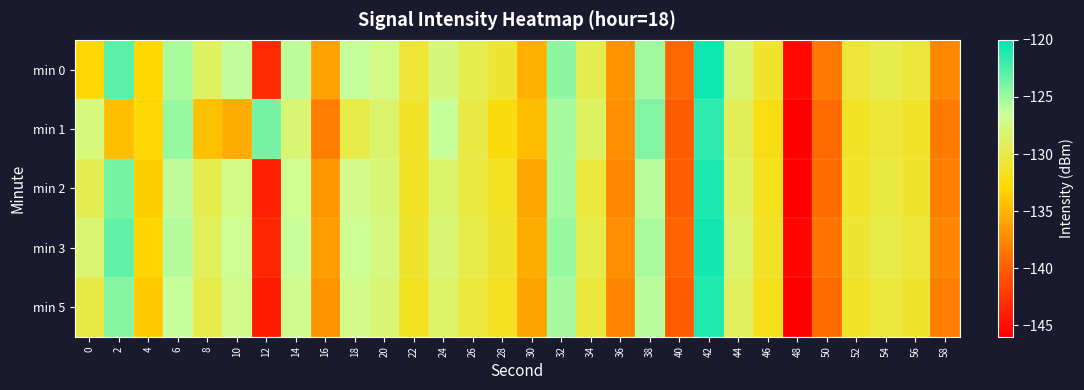

Rank the series at 38 from lowest to highest value.

min 5, min 2, min 3, min 0, min 1